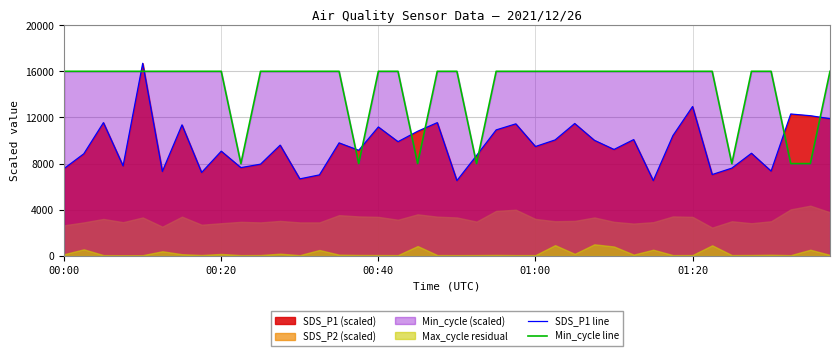

Which series has the largest total across all categories?

Min_cycle line